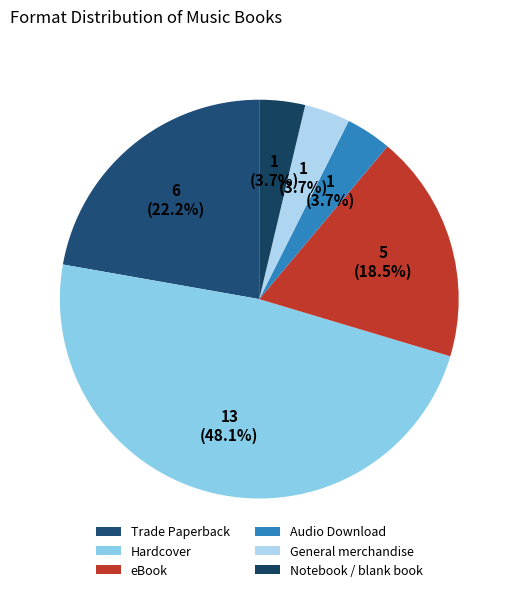

Count the number of slices in the pie.

6